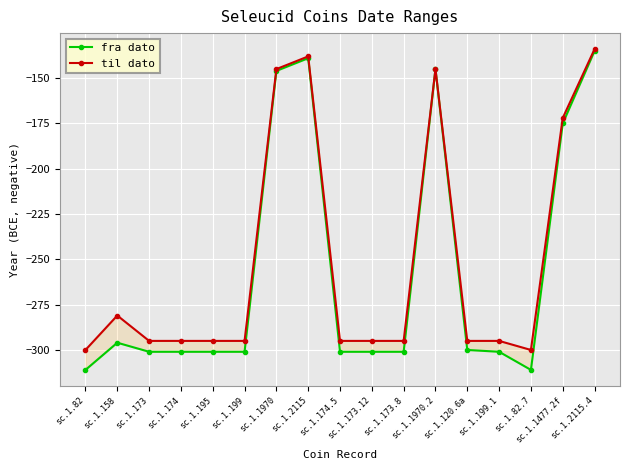

Which series has the largest range (max minus min)?

fra dato